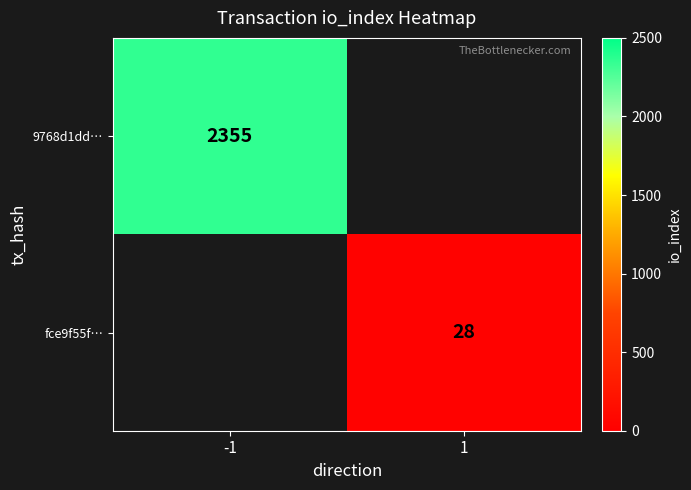

What is the smallest value displayed?

28.0